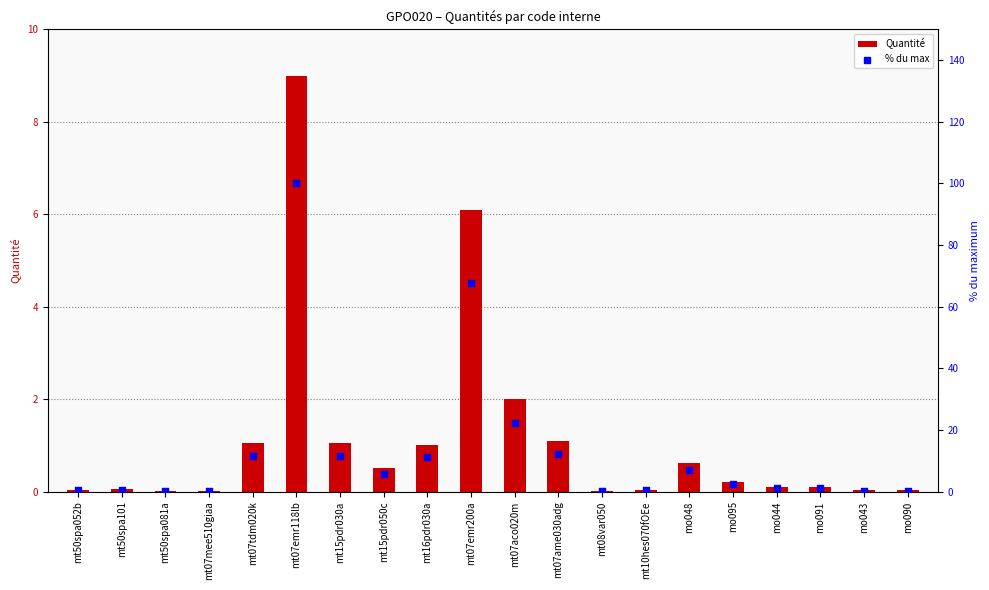

Which series has the largest total across all categories?

% du max